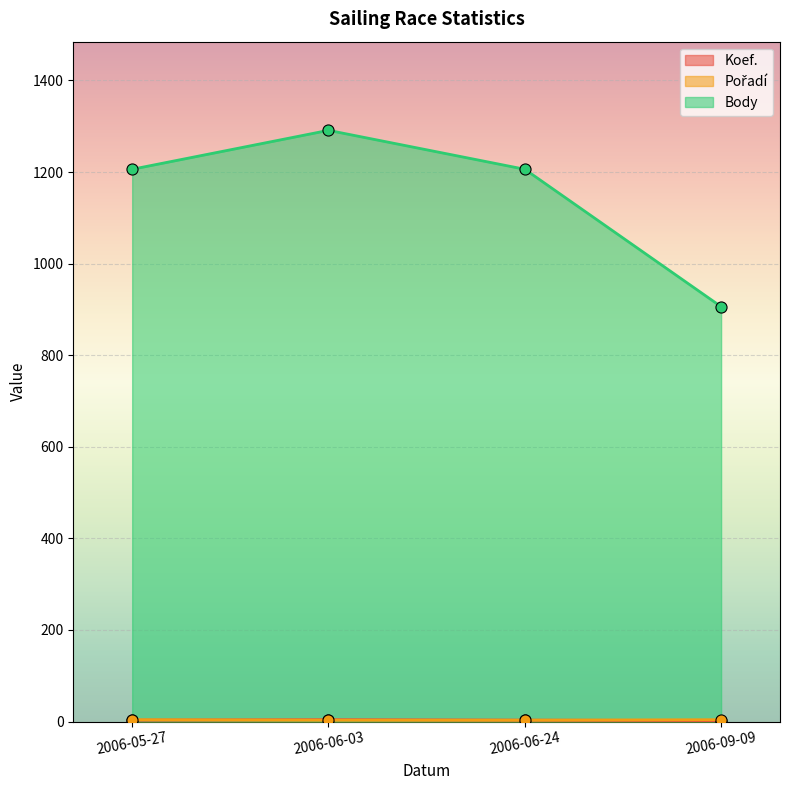

True or false: Koef. and Body intersect in this chart.

False